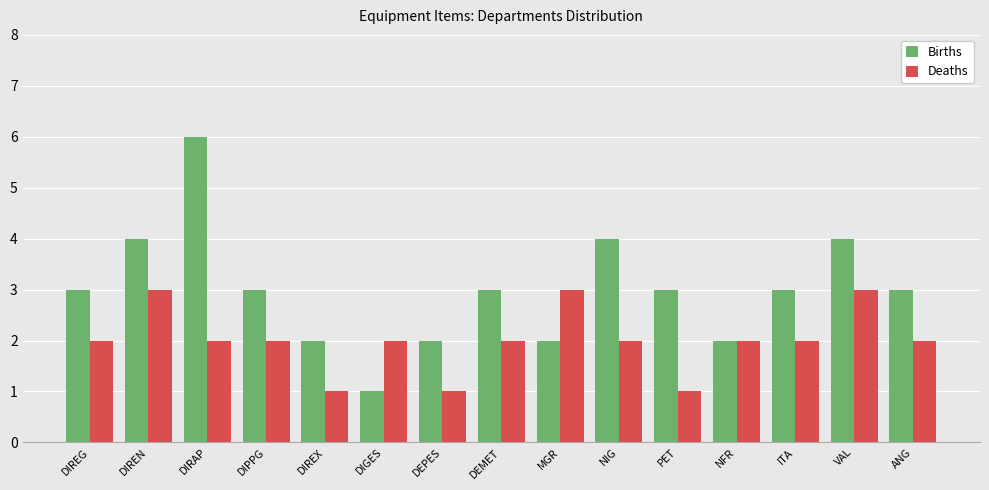

Rank the series by their average value, from lowest to highest.

Deaths, Births